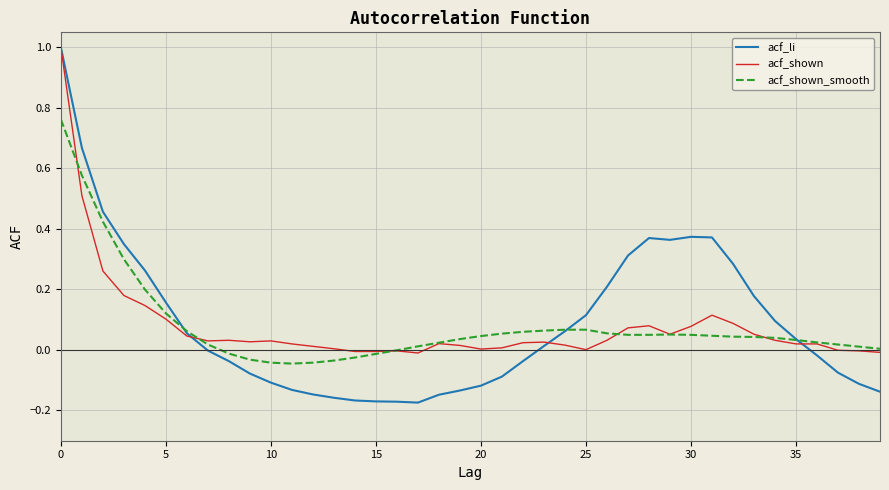

What is the maximum value for acf_shown?

1.0